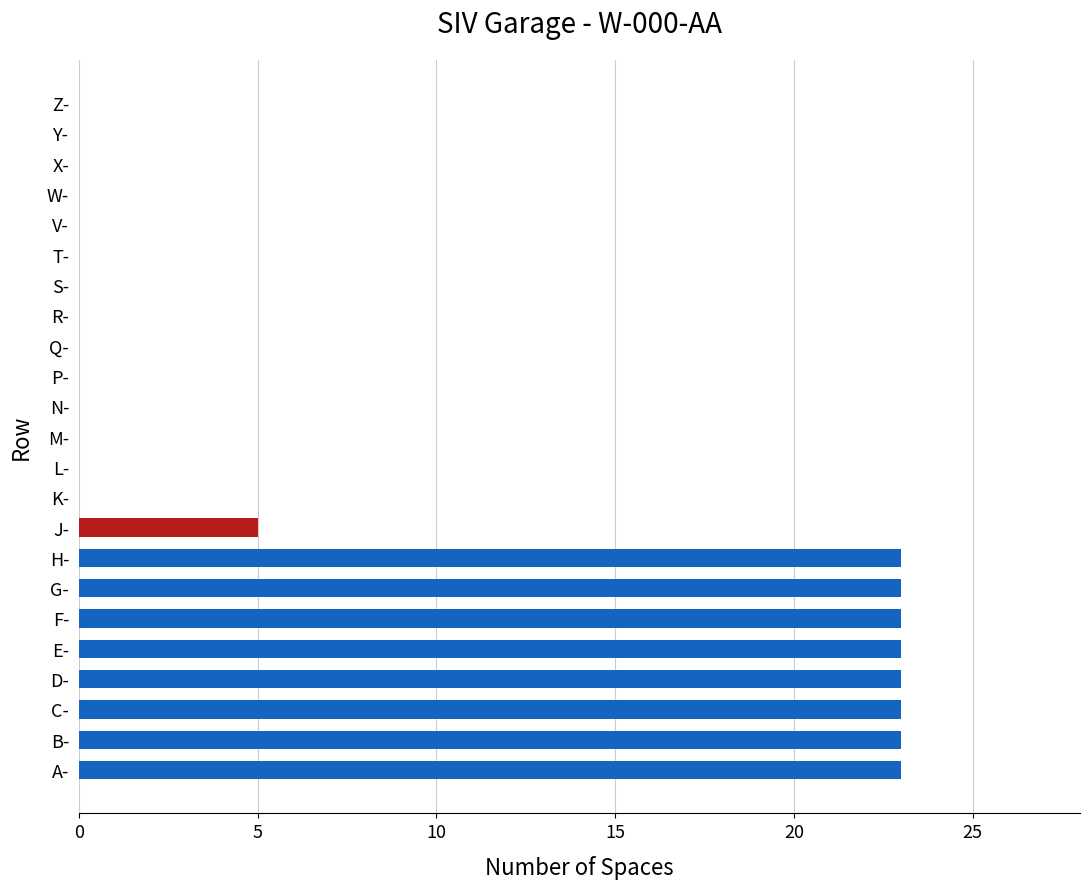

What is the maximum value shown in the chart?

23